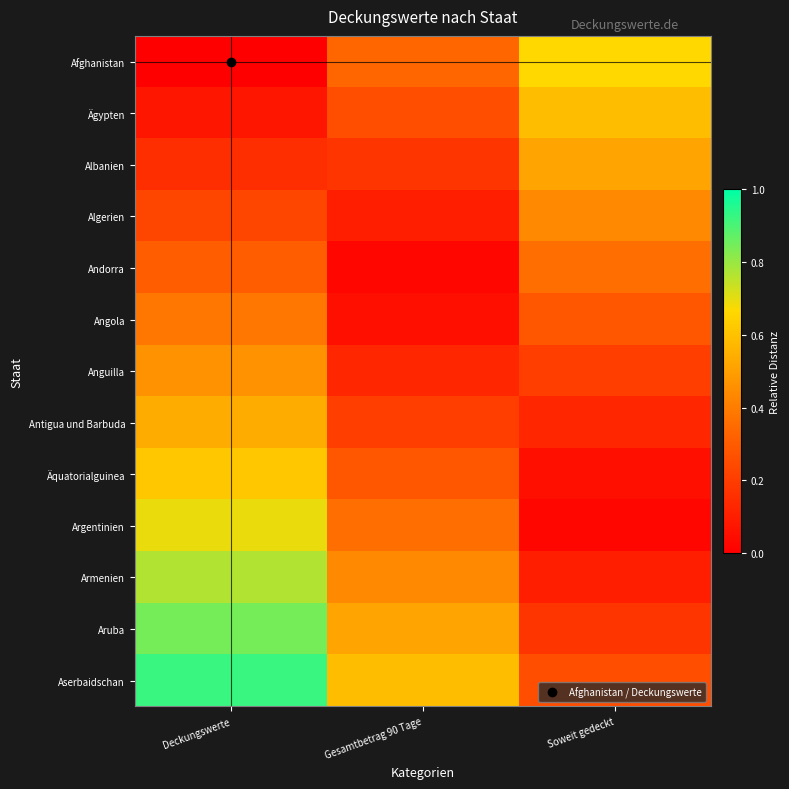

Which series has the largest total across all categories?

Aserbaidschan